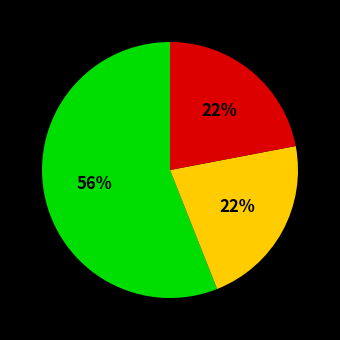

To the nearest percent, what is the average slice percentage?

33%